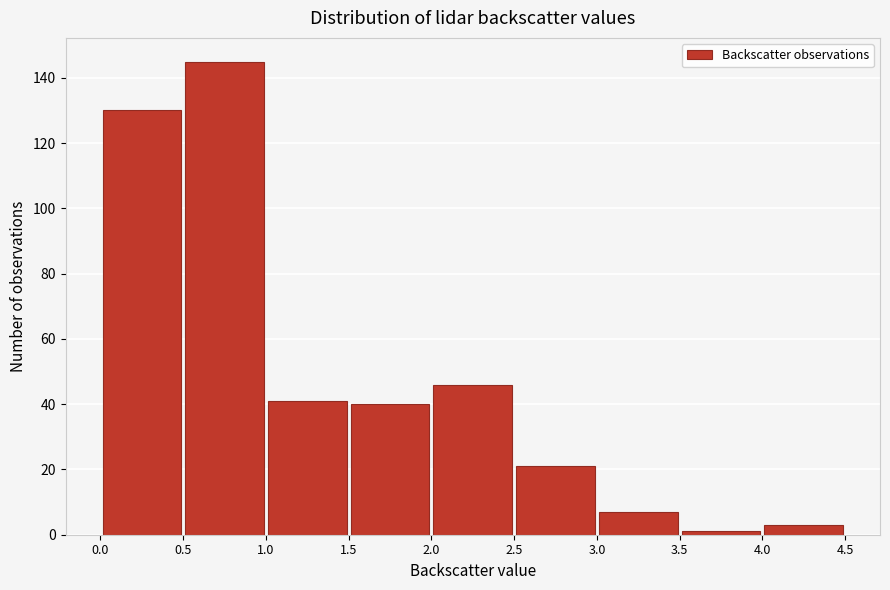

Over which range of the x-axis is the bar tallest?

0.5 to 1.0